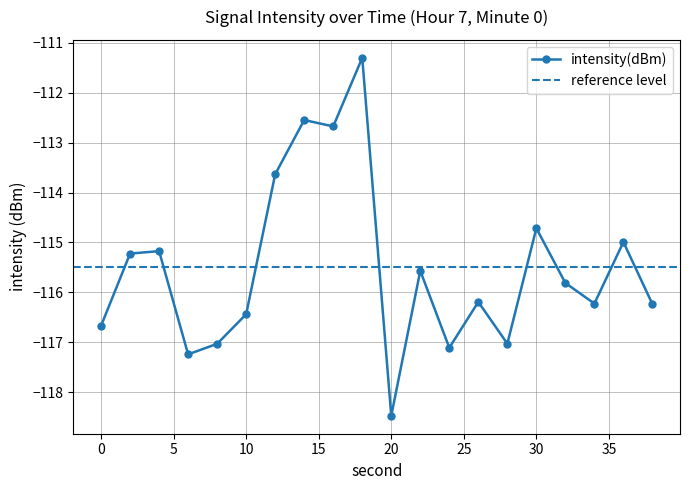

How many data points are less than -115?

14